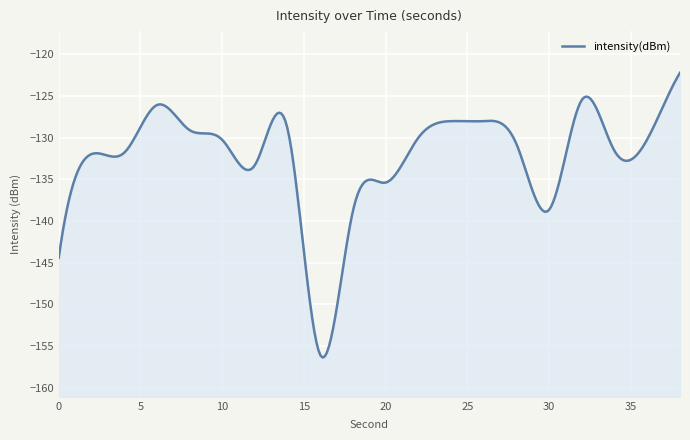

Where is the data nearest to the value -139?

18